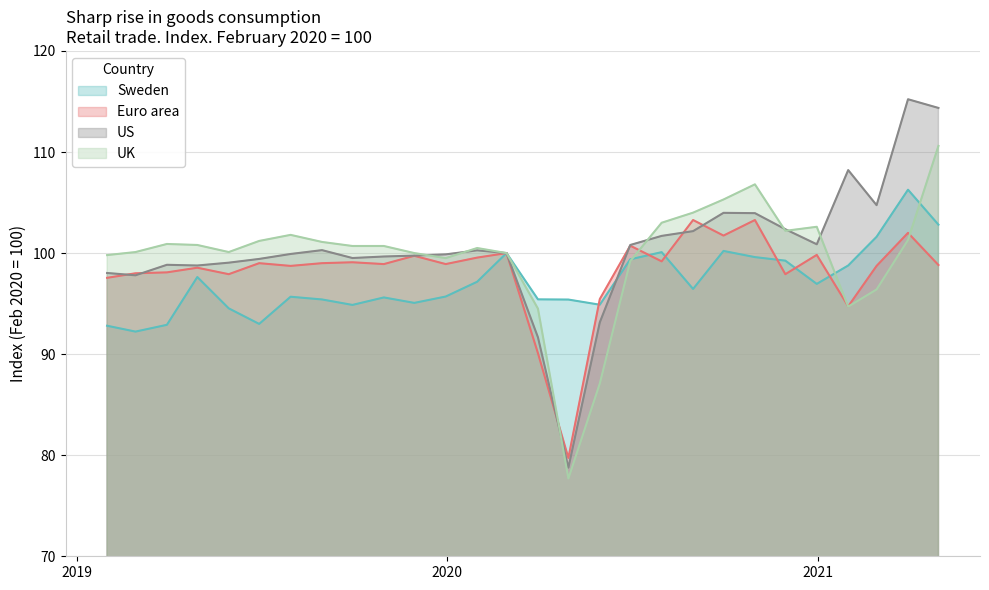

At which category is the sum across all series the highest?

2021-04-30